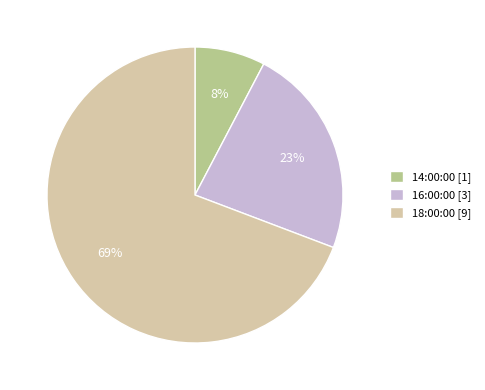

Combined, do 14:00:00 [1] and 18:00:00 [9] account for over 50%?

Yes